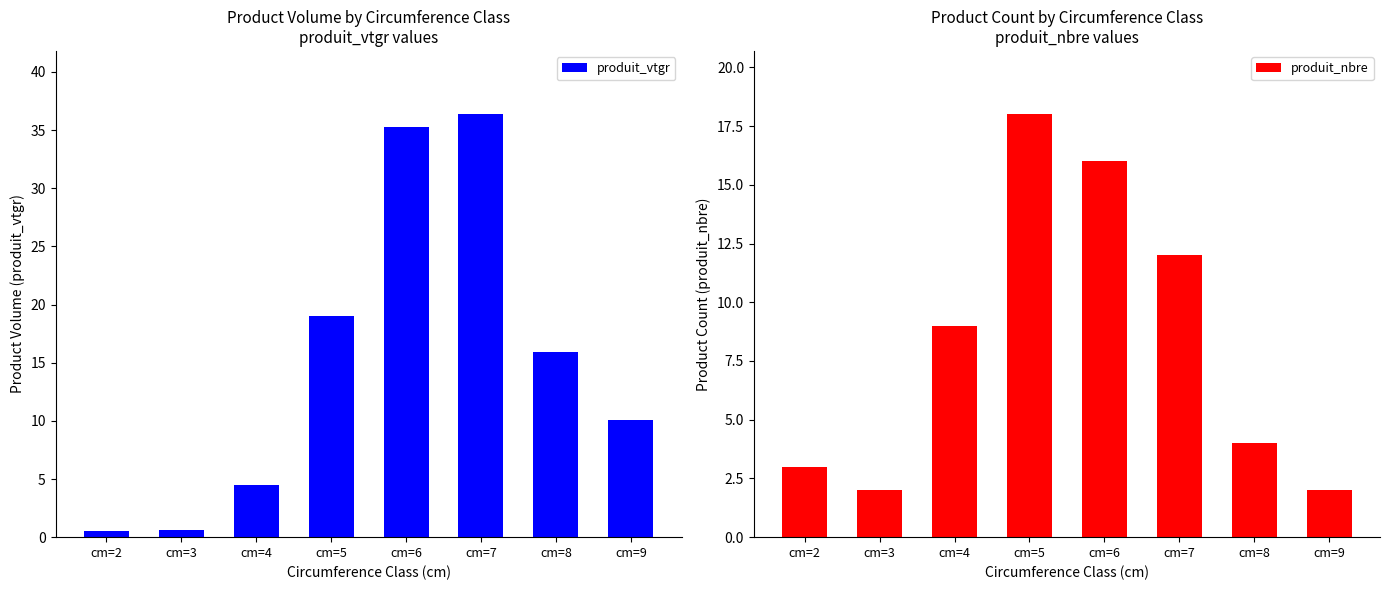

Which series has the largest range (max minus min)?

produit_vtgr